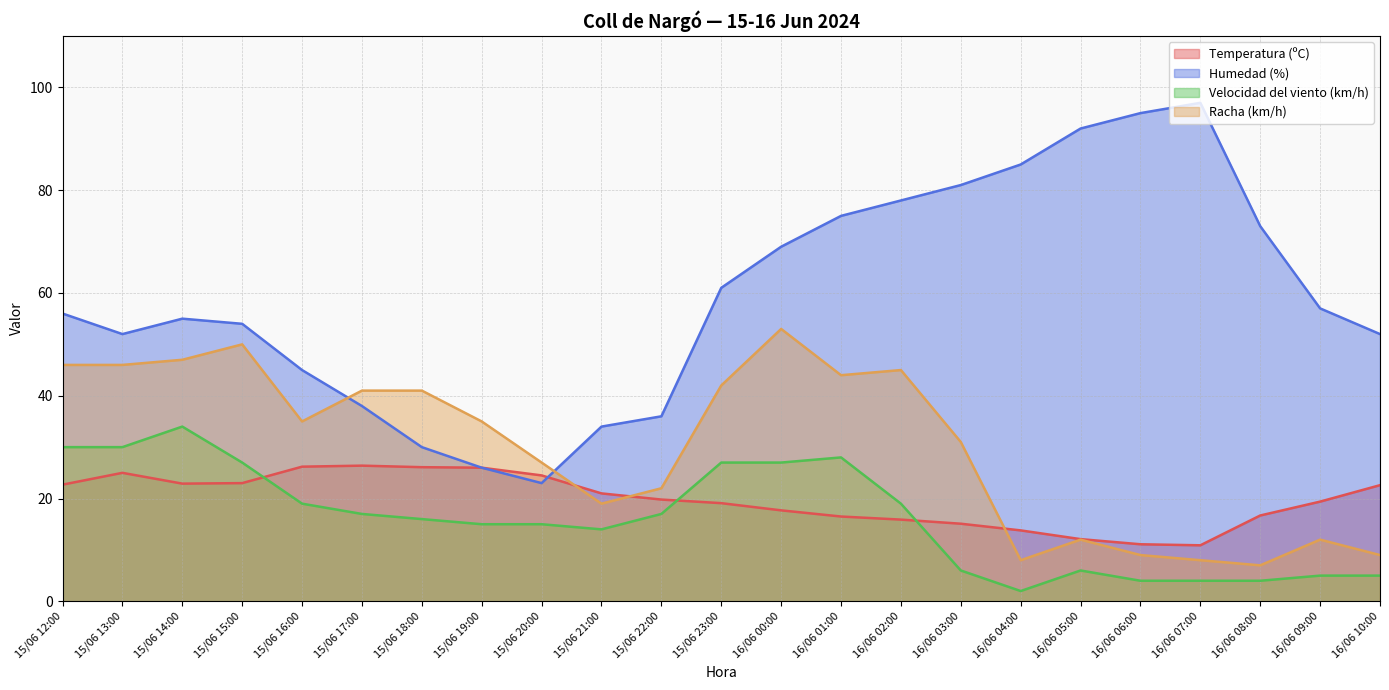

At which category does Velocidad del viento (km/h) reach its first local valley?

15/06 21:00